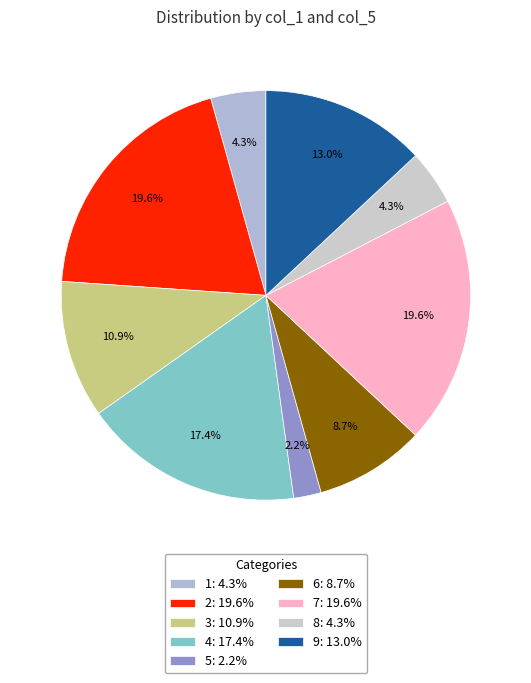

True or false: 5 accounts for 2% of the total.

True